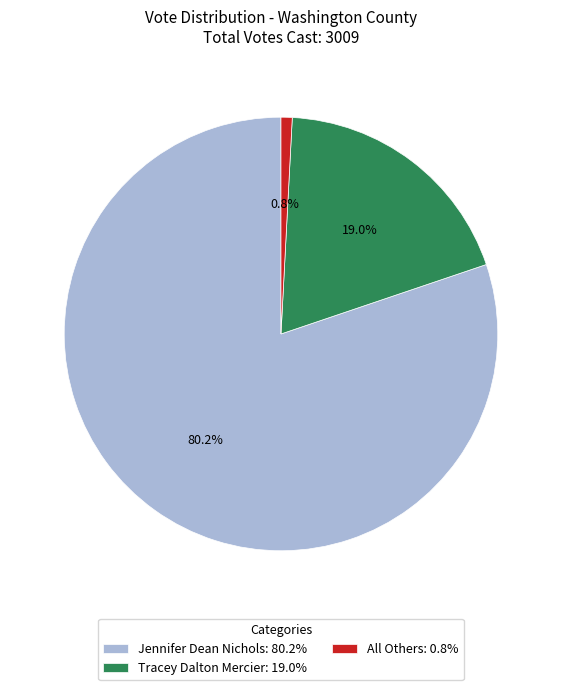

Rank the categories by value from highest to lowest.

Jennifer Dean Nichols, Tracey Dalton Mercier, All Others